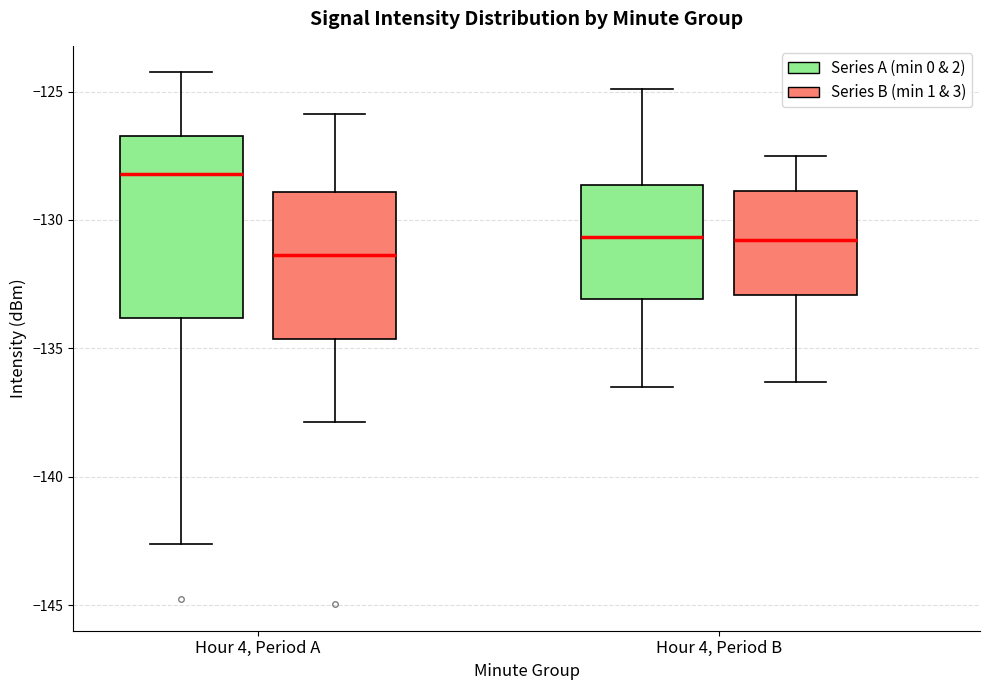

Where does the lower whisker of the box for Hour 4, Period B (Series B (min 1 & 3)) end on the y-axis? The values are not printed on the chart, so give them approximately, as read against the axis.

-136.5